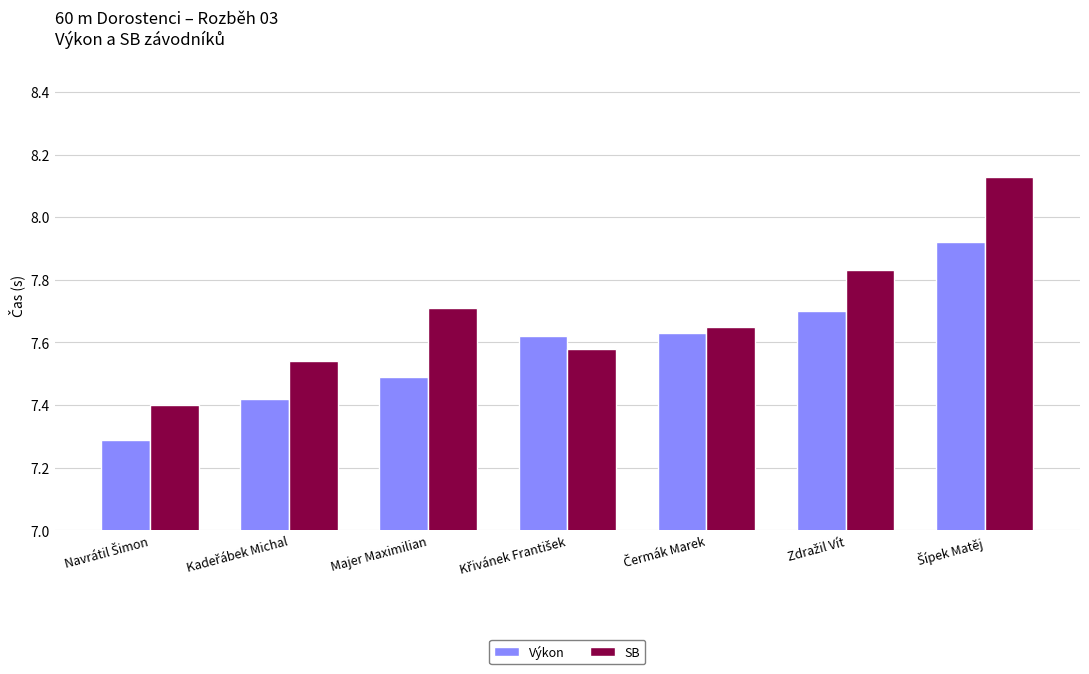

What are all the series names shown in the legend?

Výkon, SB